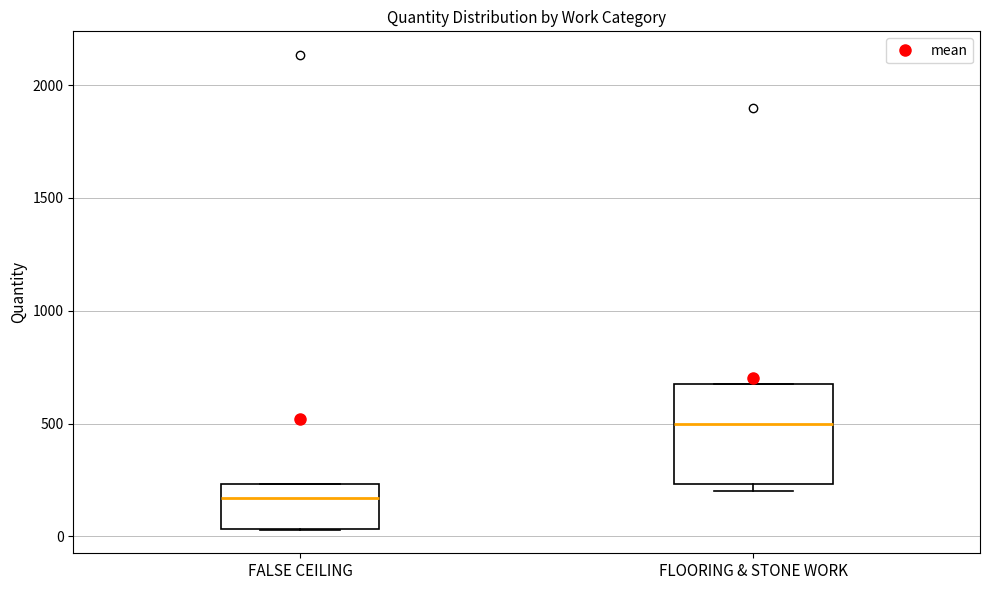

Which box's median line is the lowest?

FALSE CEILING